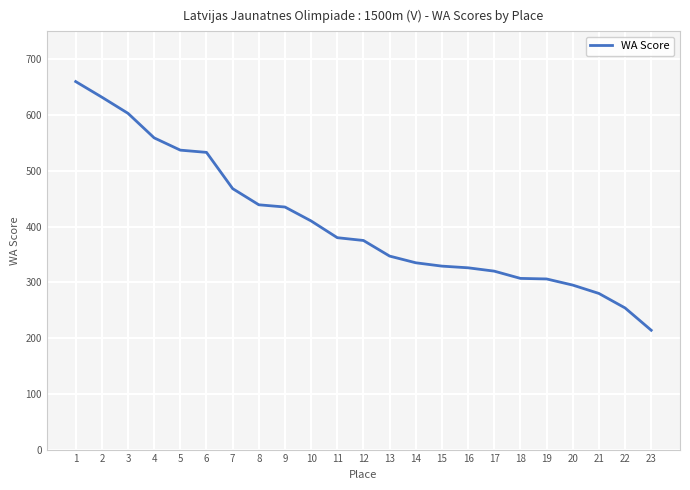

Which label corresponds to the largest value in the chart?

1